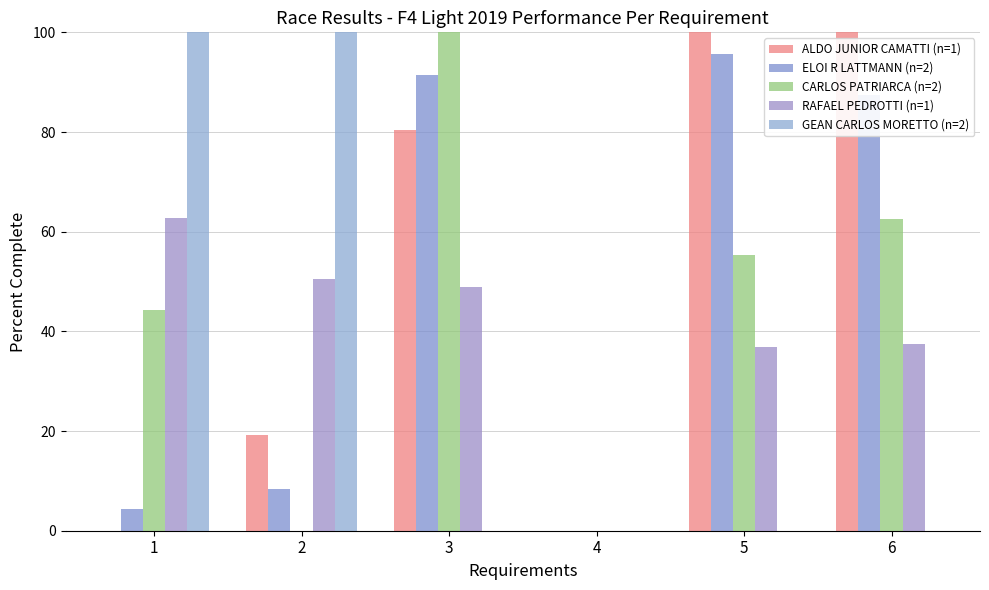

Are the bars grouped side by side (vs. stacked)?

Yes